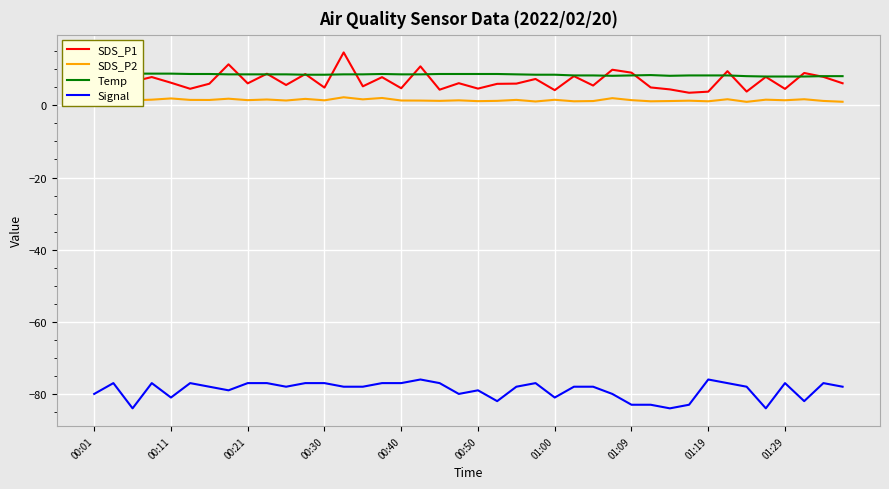

True or false: Temp and SDS_P2 intersect in this chart.

False